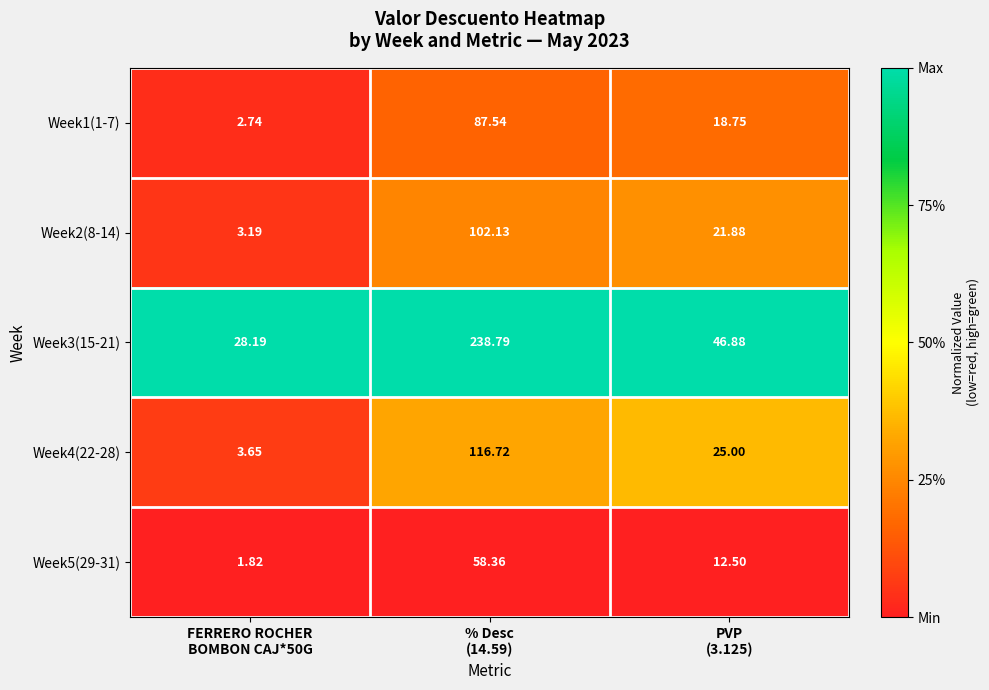

What is the spread (max minus min) of values at FERRERO ROCHER
BOMBON CAJ*50G?

26.4